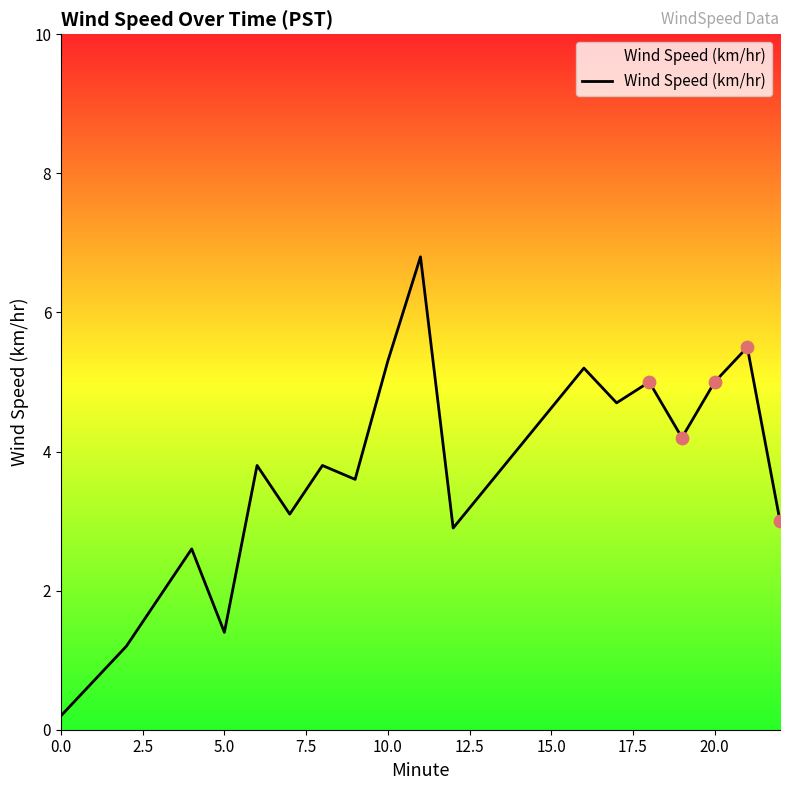

What is the difference between the maximum and minimum values?

6.6